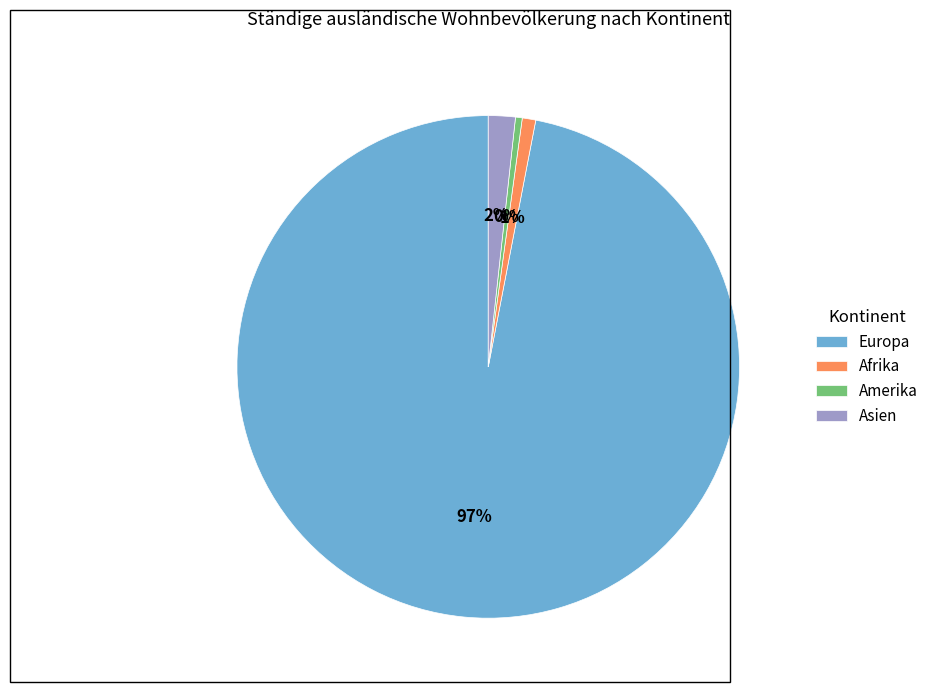

Which category has the biggest portion of the pie?

Europa